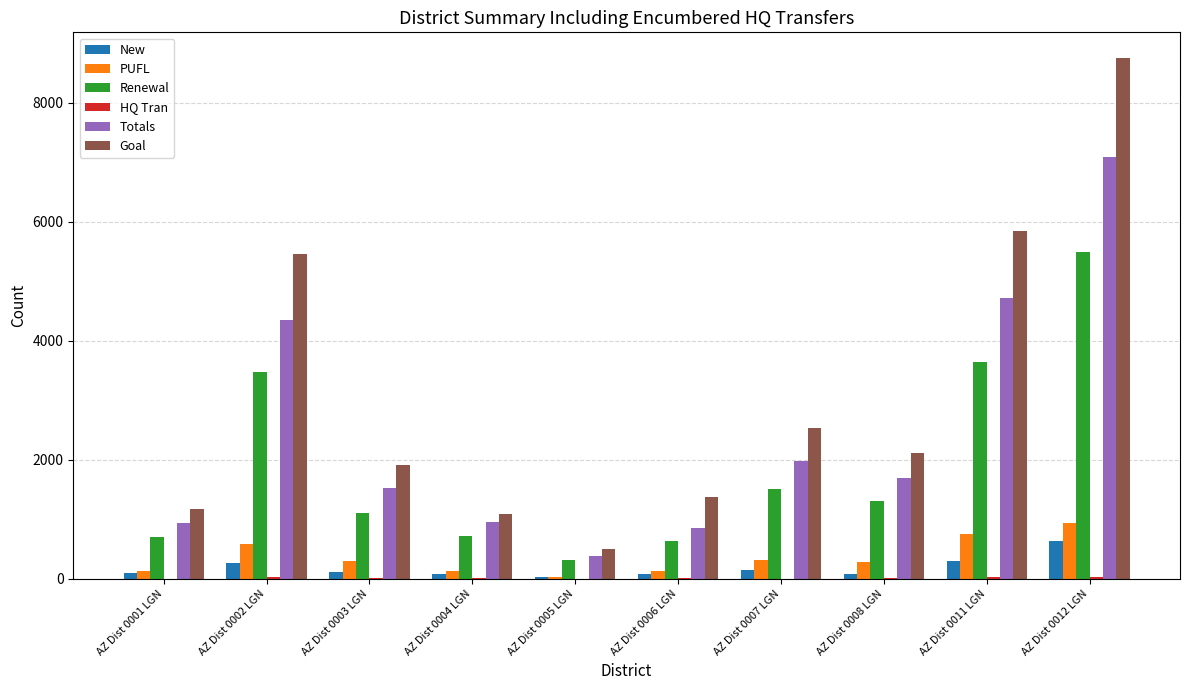

What is the maximum value for PUFL?

931